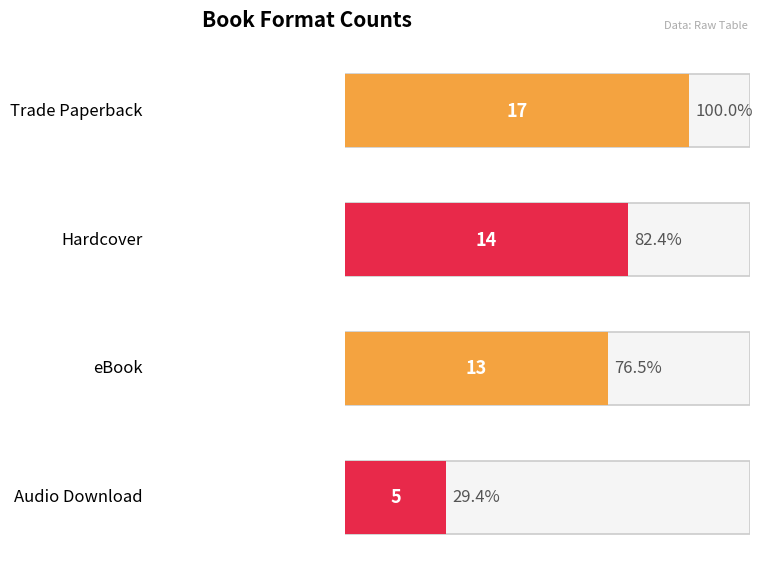

What is the value of the 2nd bar from the left?

14